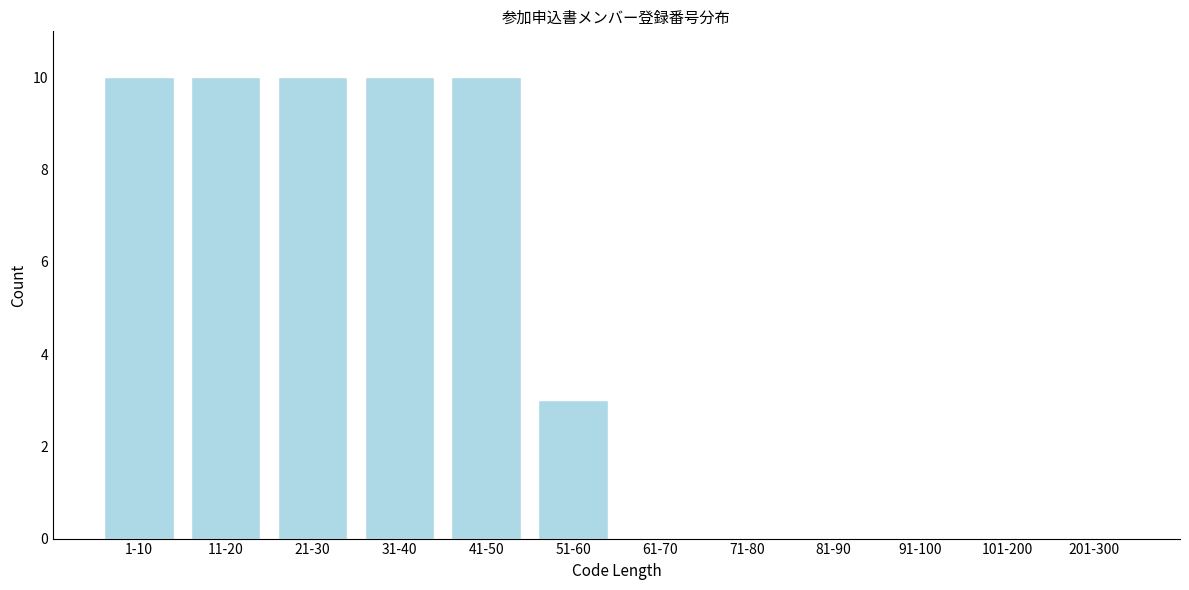

Reading left to right, extract all data points from this chart.

1-10=10	11-20=10	21-30=10	31-40=10	41-50=10	51-60=3	61-70=0	71-80=0	81-90=0	91-100=0	101-200=0	201-300=0